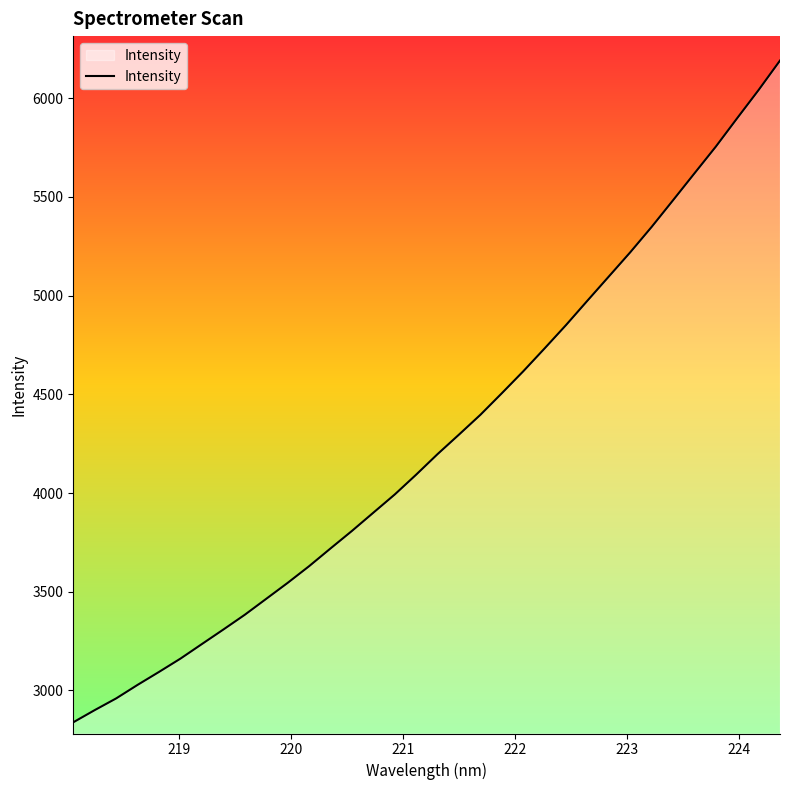

What is the maximum value shown in the chart?

6191.0